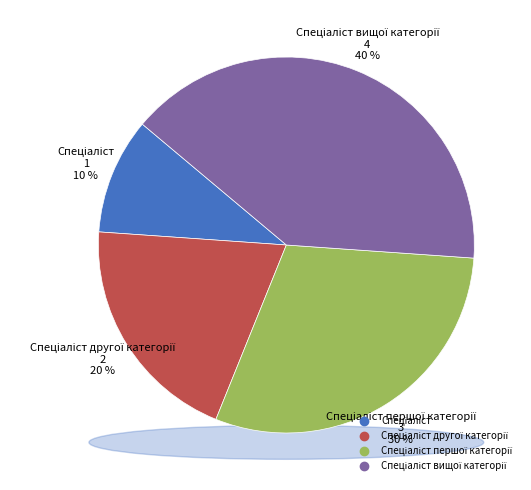

To the nearest percent, what is the difference between the largest and smallest slice percentages?

30%